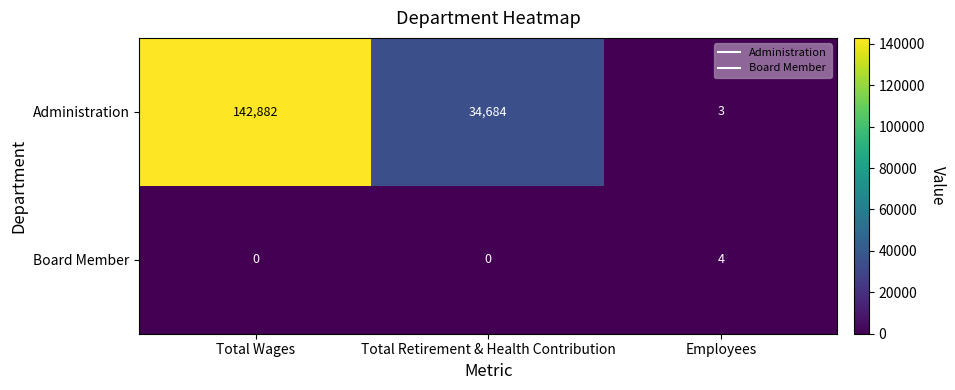

What is the difference between the Administration values at Employees and Total Retirement & Health Contribution?

34681